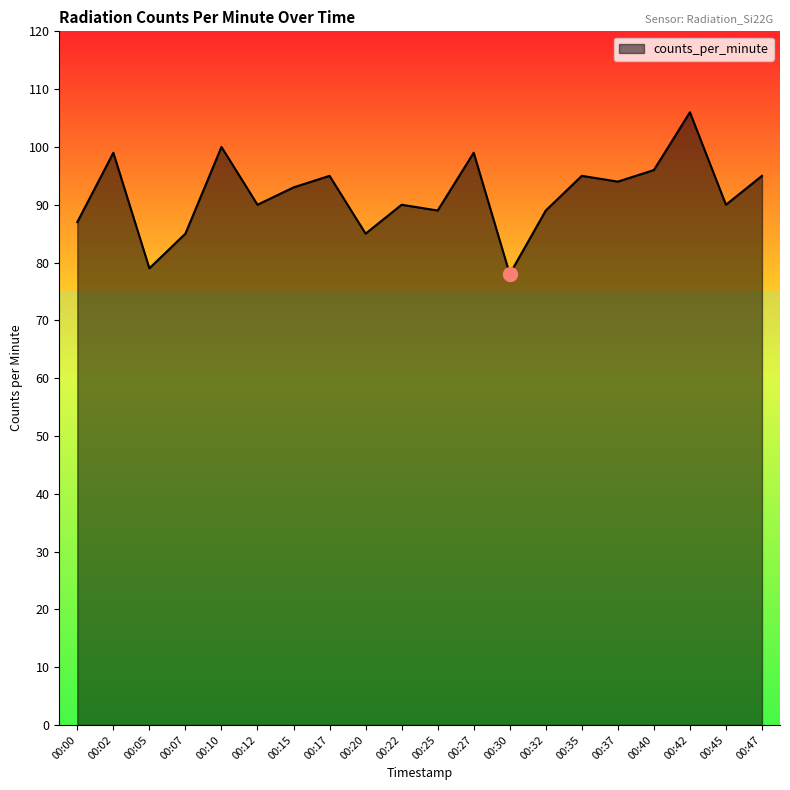

How many lines are shown in the chart?

1